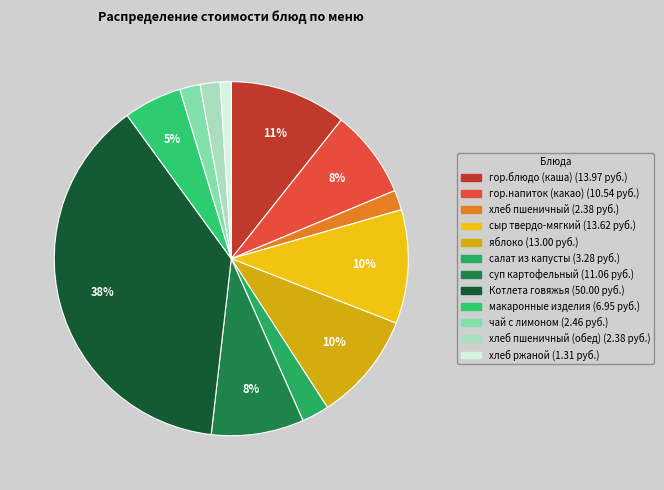

To the nearest percent, what is the average slice percentage?

8%